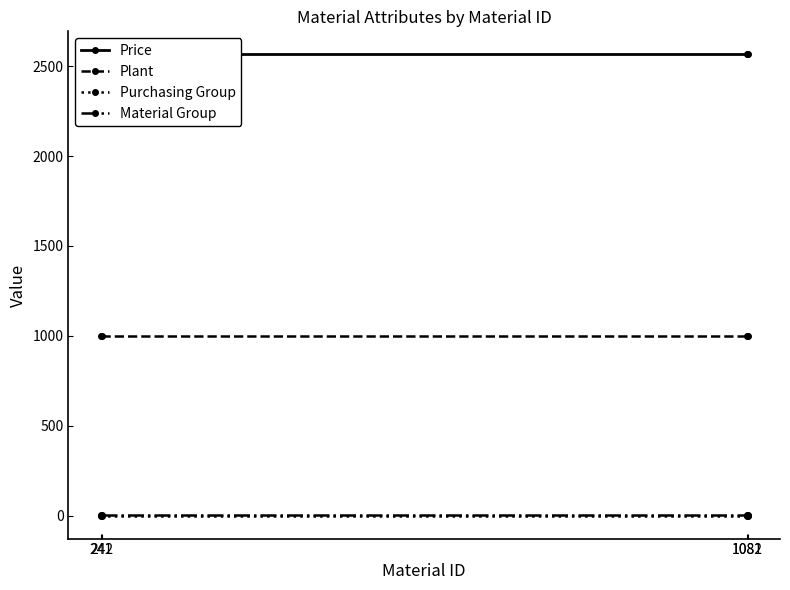

True or false: Plant and Price intersect in this chart.

False